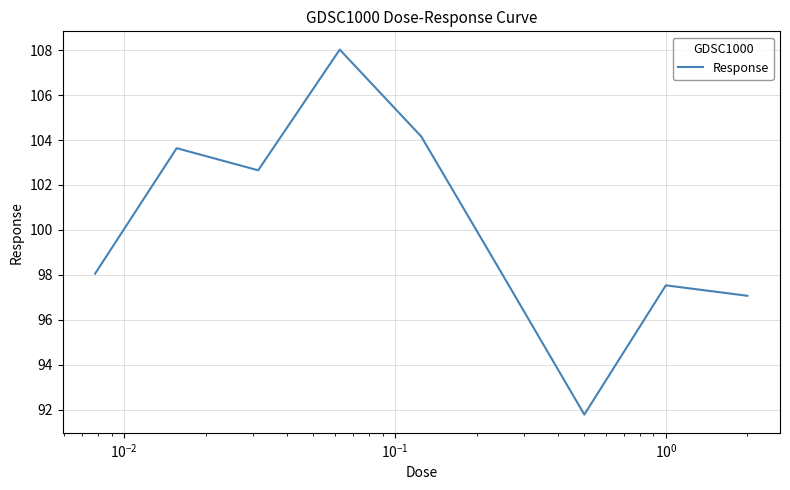

What is the maximum value shown in the chart?

108.0